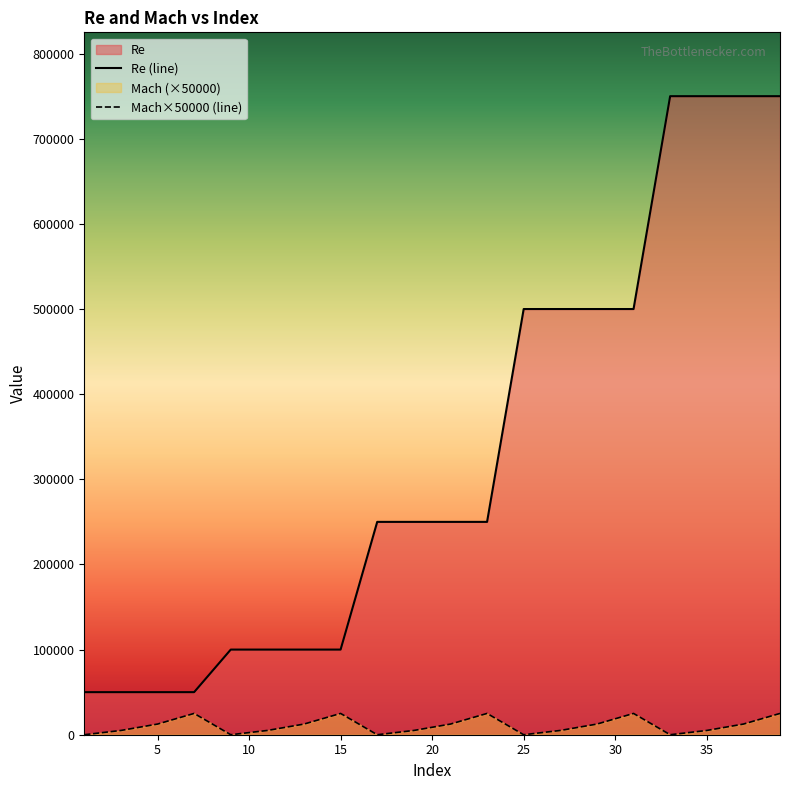

Rank the series by their average value, from lowest to highest.

Mach×50000 (line), Re (line)